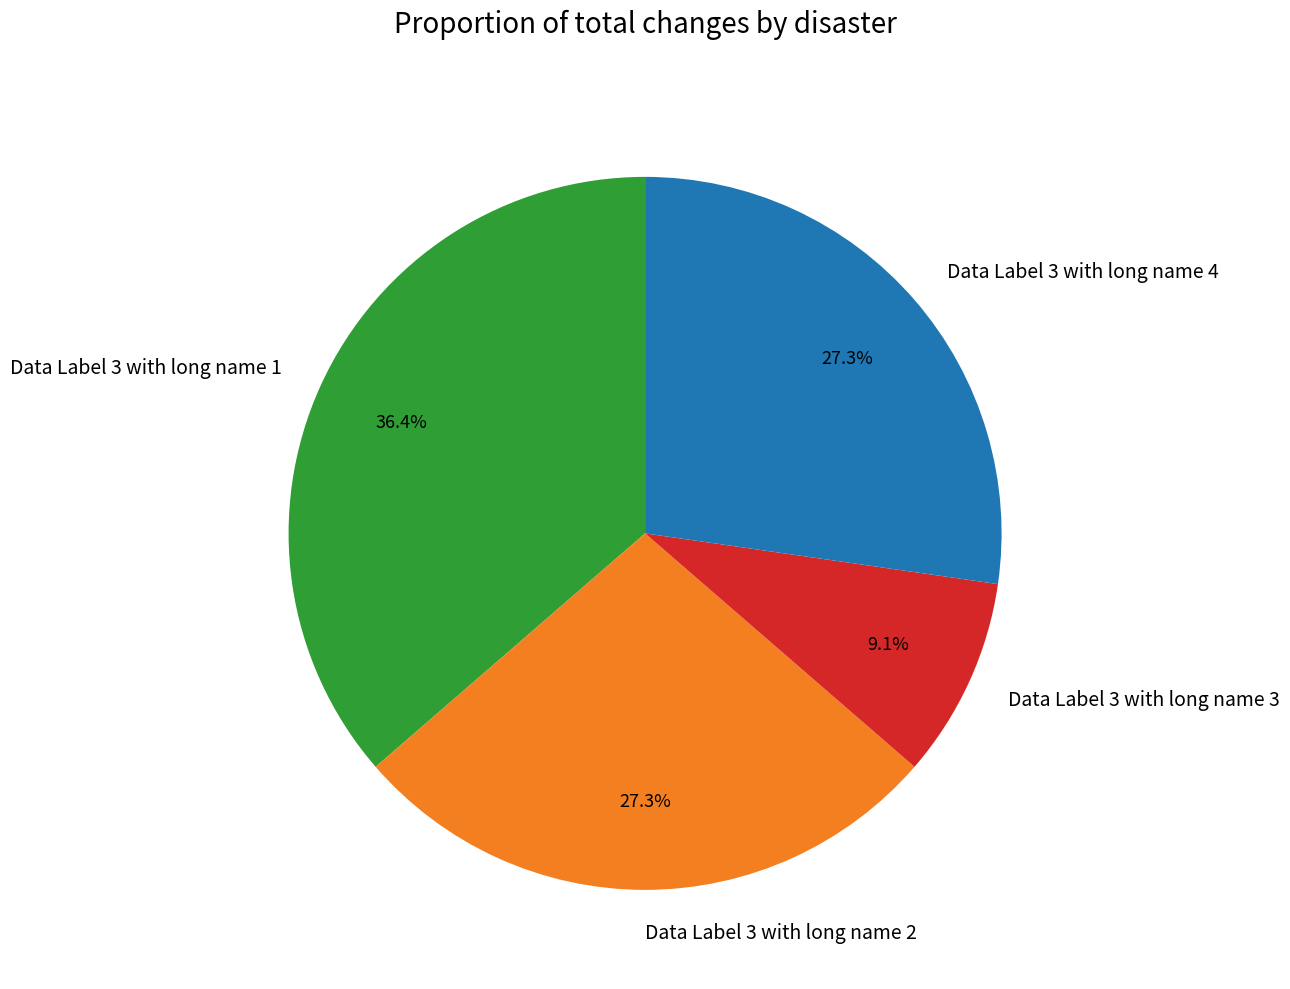

Is there a majority slice in this chart?

No